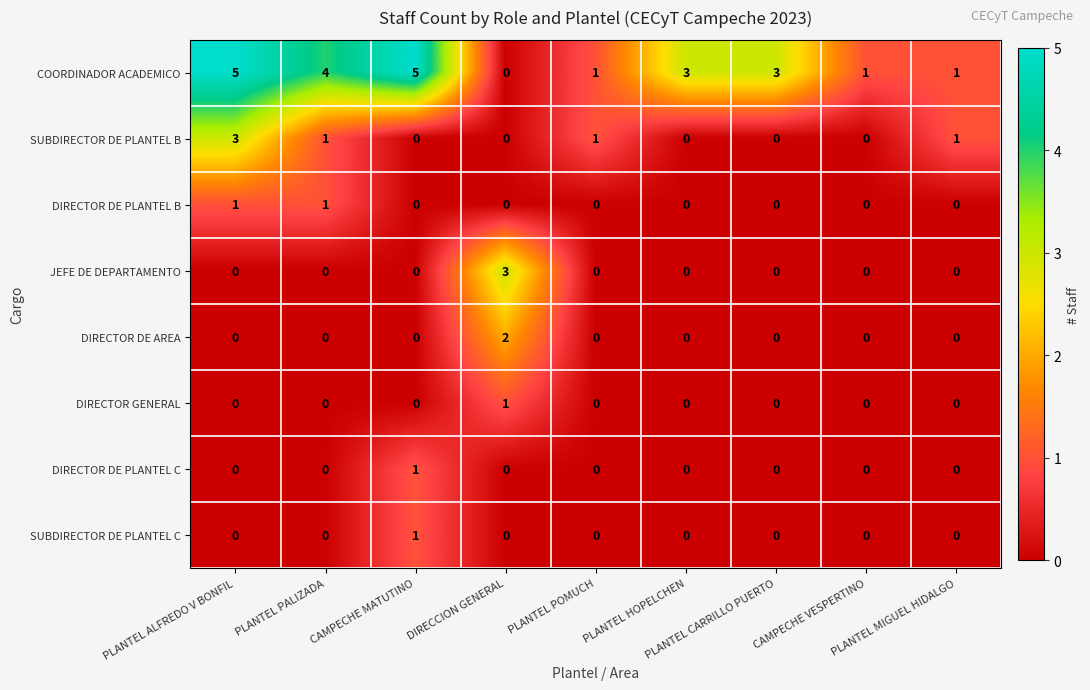

How many DIRECTOR DE PLANTEL C values are between 0 and 1?

9